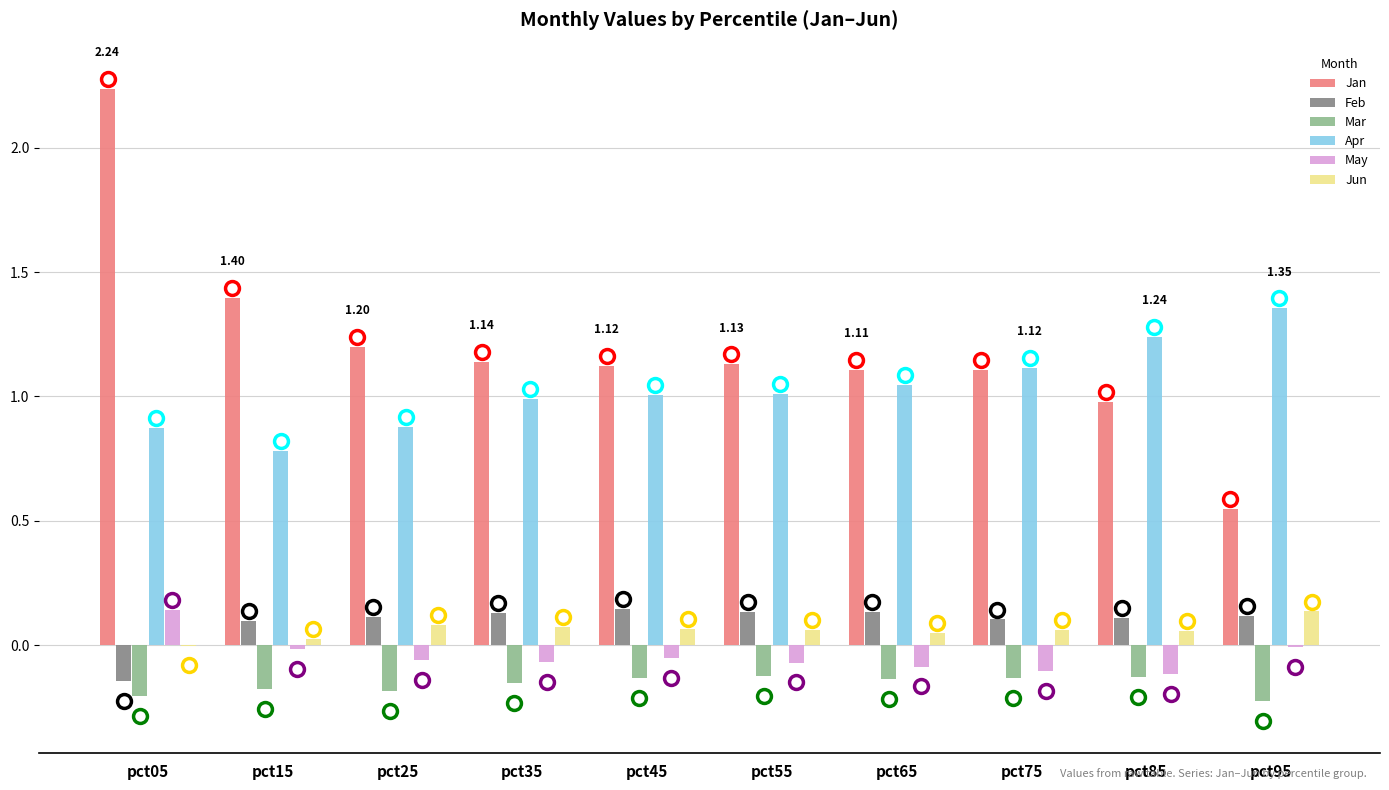

What is the total value across all series at pct25?

2.0